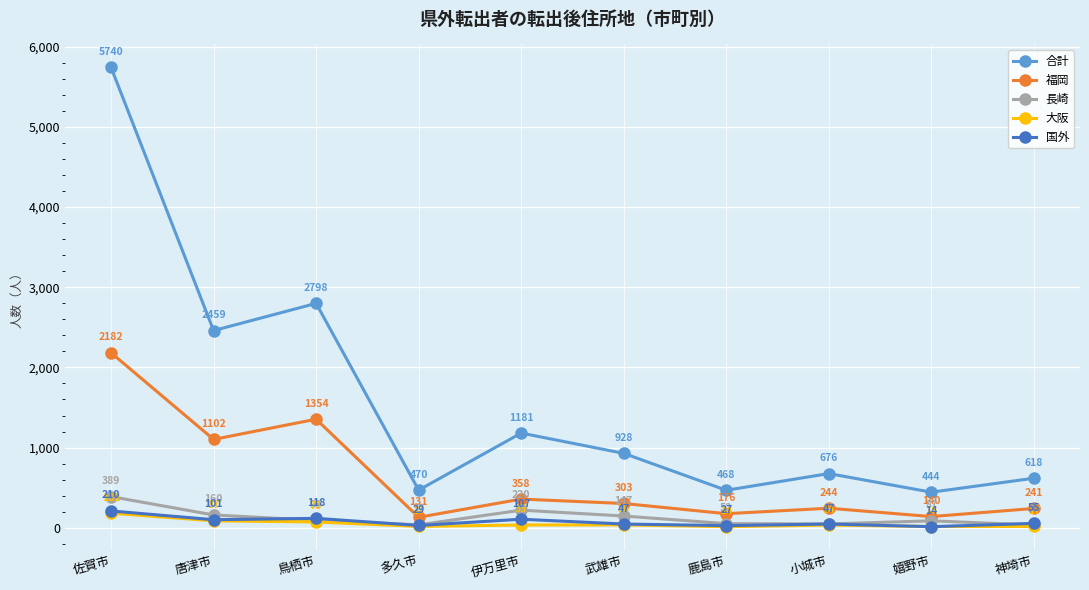

How many interior local valleys does the 長崎 series have?

2